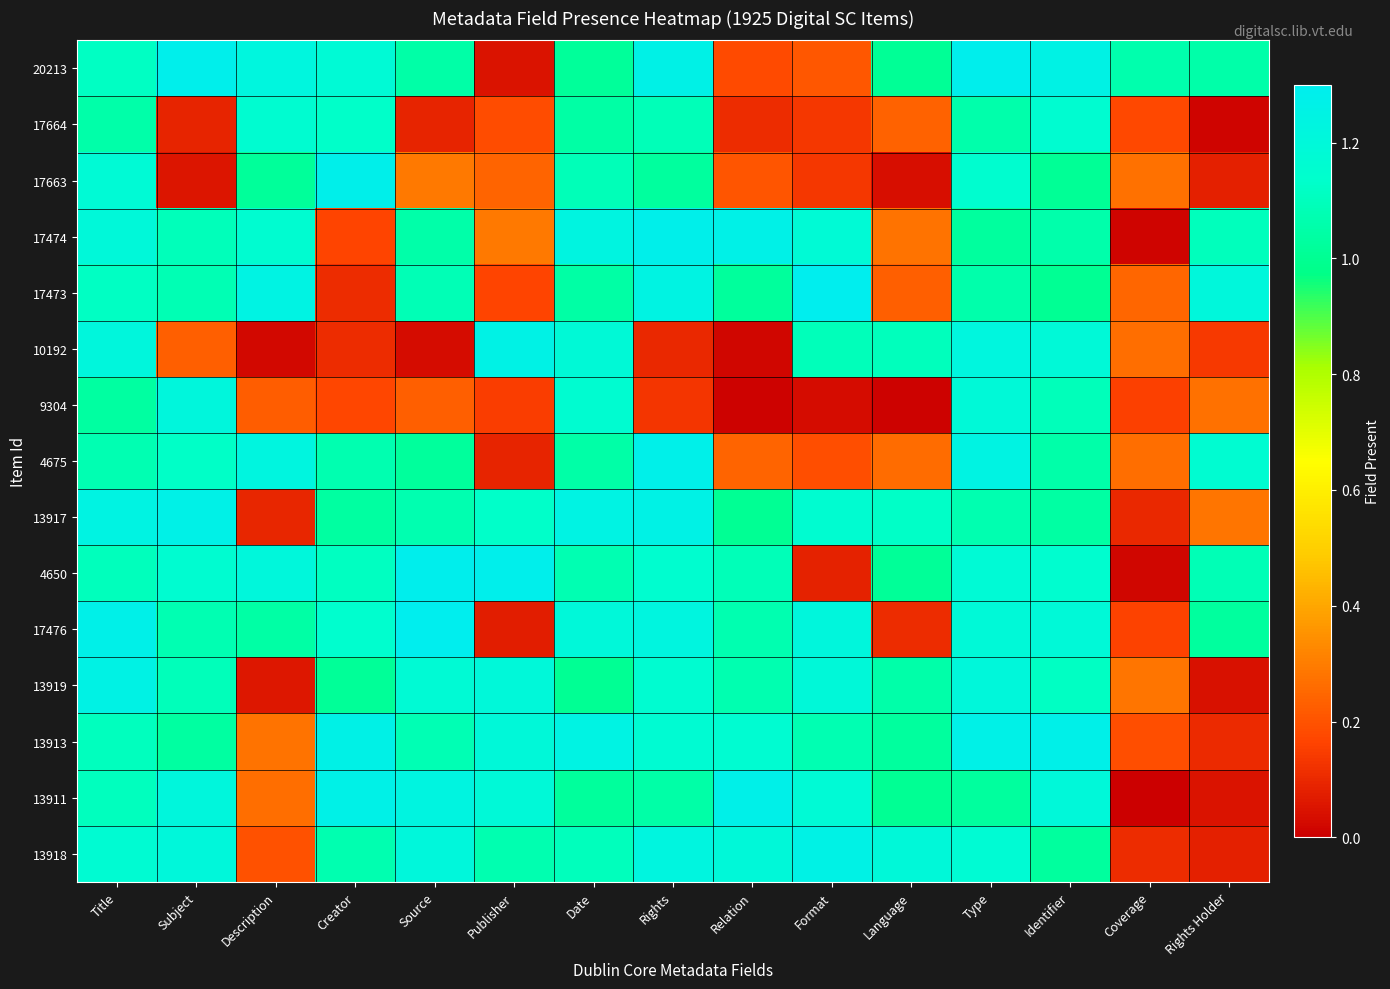

Reading left to right, what are all the values shown in this chart?

20213: Title=1.1	Subject=1.3	Description=1.2	Creator=1.2	Source=1.0	Publisher=0.0	Date=1.0	Rights=1.3	Relation=0.2	Format=0.2	Language=1.0	Type=1.3	Identifier=1.2	Coverage=1.1	Rights Holder=1.1
17664: Title=1.1	Subject=0.1	Description=1.2	Creator=1.1	Source=0.1	Publisher=0.2	Date=1.0	Rights=1.1	Relation=0.1	Format=0.1	Language=0.2	Type=1.1	Identifier=1.2	Coverage=0.2	Rights Holder=0.0
17663: Title=1.2	Subject=0.1	Description=1.0	Creator=1.3	Source=0.3	Publisher=0.2	Date=1.1	Rights=1.0	Relation=0.2	Format=0.1	Language=0.0	Type=1.1	Identifier=1.0	Coverage=0.3	Rights Holder=0.1
17474: Title=1.2	Subject=1.1	Description=1.2	Creator=0.2	Source=1.1	Publisher=0.3	Date=1.2	Rights=1.3	Relation=1.3	Format=1.2	Language=0.3	Type=1.0	Identifier=1.1	Coverage=0.0	Rights Holder=1.1
17473: Title=1.1	Subject=1.1	Description=1.2	Creator=0.1	Source=1.1	Publisher=0.2	Date=1.0	Rights=1.2	Relation=1.0	Format=1.3	Language=0.2	Type=1.1	Identifier=1.0	Coverage=0.2	Rights Holder=1.2
10192: Title=1.2	Subject=0.2	Description=0.0	Creator=0.1	Source=0.0	Publisher=1.3	Date=1.2	Rights=0.1	Relation=0.0	Format=1.1	Language=1.1	Type=1.2	Identifier=1.2	Coverage=0.3	Rights Holder=0.1
9304: Title=1.0	Subject=1.2	Description=0.2	Creator=0.2	Source=0.2	Publisher=0.1	Date=1.2	Rights=0.1	Relation=0.0	Format=0.0	Language=0.0	Type=1.2	Identifier=1.1	Coverage=0.2	Rights Holder=0.3
4675: Title=1.1	Subject=1.1	Description=1.2	Creator=1.1	Source=1.0	Publisher=0.1	Date=1.0	Rights=1.3	Relation=0.2	Format=0.2	Language=0.3	Type=1.2	Identifier=1.1	Coverage=0.3	Rights Holder=1.2
13917: Title=1.2	Subject=1.3	Description=0.1	Creator=1.0	Source=1.1	Publisher=1.1	Date=1.2	Rights=1.3	Relation=1.0	Format=1.2	Language=1.1	Type=1.1	Identifier=1.0	Coverage=0.1	Rights Holder=0.3
4650: Title=1.1	Subject=1.2	Description=1.2	Creator=1.1	Source=1.3	Publisher=1.3	Date=1.1	Rights=1.1	Relation=1.1	Format=0.1	Language=1.0	Type=1.2	Identifier=1.2	Coverage=0.0	Rights Holder=1.1
17476: Title=1.3	Subject=1.1	Description=1.0	Creator=1.1	Source=1.3	Publisher=0.1	Date=1.2	Rights=1.2	Relation=1.1	Format=1.2	Language=0.1	Type=1.2	Identifier=1.2	Coverage=0.2	Rights Holder=1.0
13919: Title=1.3	Subject=1.1	Description=0.1	Creator=1.0	Source=1.2	Publisher=1.2	Date=1.0	Rights=1.2	Relation=1.1	Format=1.2	Language=1.1	Type=1.2	Identifier=1.1	Coverage=0.3	Rights Holder=0.0
13913: Title=1.1	Subject=1.0	Description=0.3	Creator=1.3	Source=1.1	Publisher=1.2	Date=1.2	Rights=1.2	Relation=1.2	Format=1.1	Language=1.0	Type=1.3	Identifier=1.3	Coverage=0.2	Rights Holder=0.1
13911: Title=1.1	Subject=1.2	Description=0.3	Creator=1.3	Source=1.2	Publisher=1.2	Date=1.0	Rights=1.0	Relation=1.3	Format=1.2	Language=1.0	Type=1.0	Identifier=1.2	Coverage=0.0	Rights Holder=0.0
13918: Title=1.2	Subject=1.2	Description=0.2	Creator=1.1	Source=1.2	Publisher=1.1	Date=1.1	Rights=1.2	Relation=1.2	Format=1.3	Language=1.2	Type=1.2	Identifier=1.0	Coverage=0.1	Rights Holder=0.1